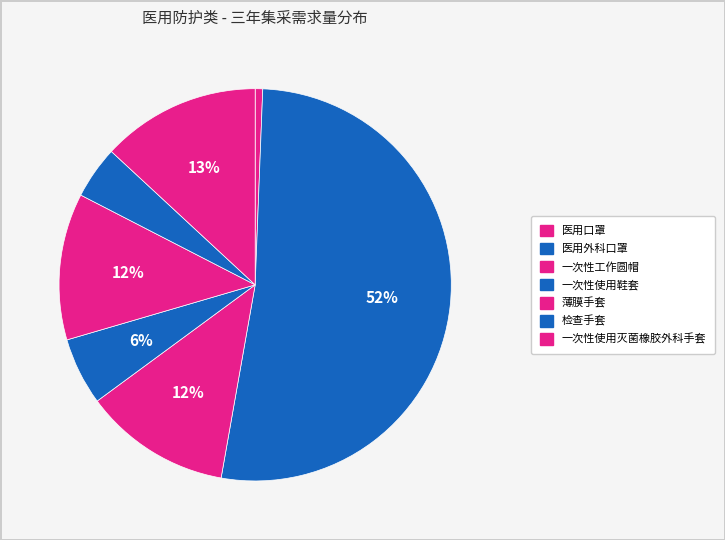

Does any single category account for the majority?

Yes